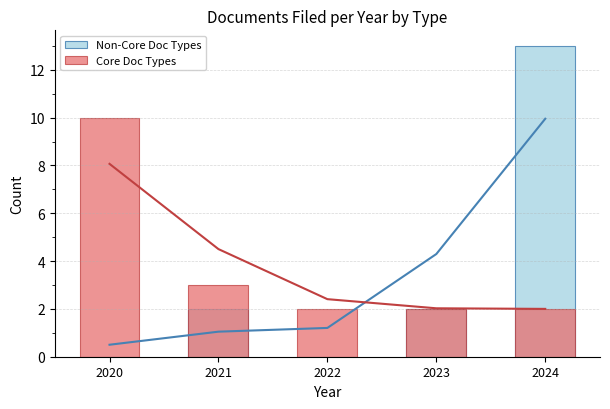

What is the lowest value of the Core Doc Types series?

2